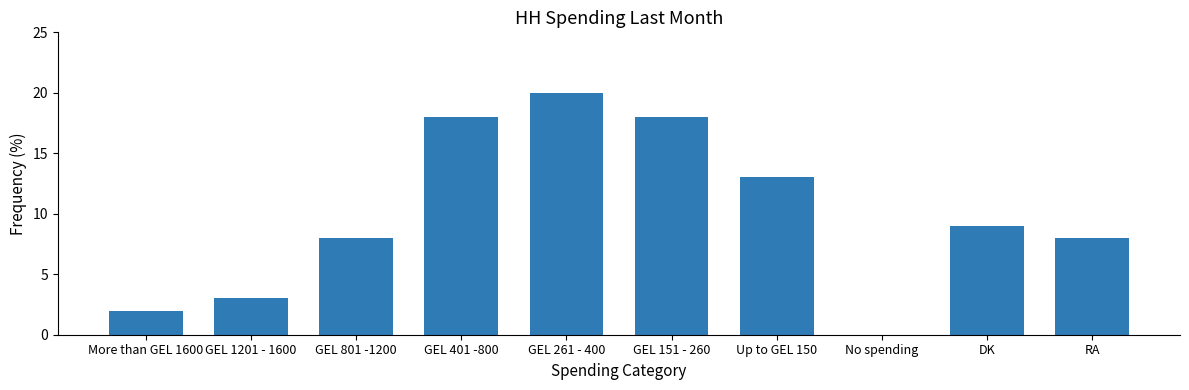

The value at GEL 801 -1200 is 12. True or false?

False